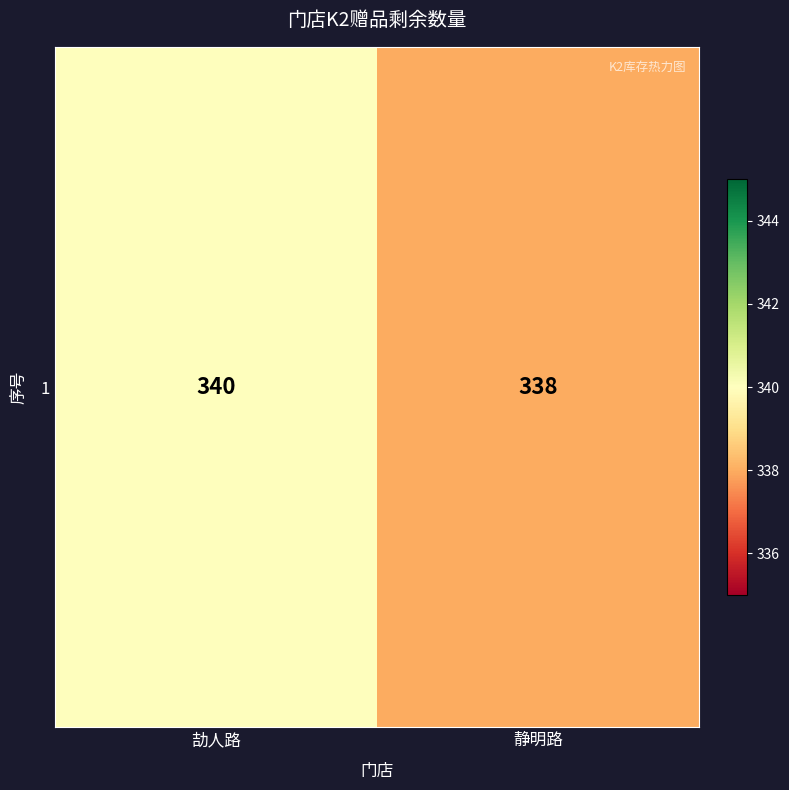

What is the average value?

339